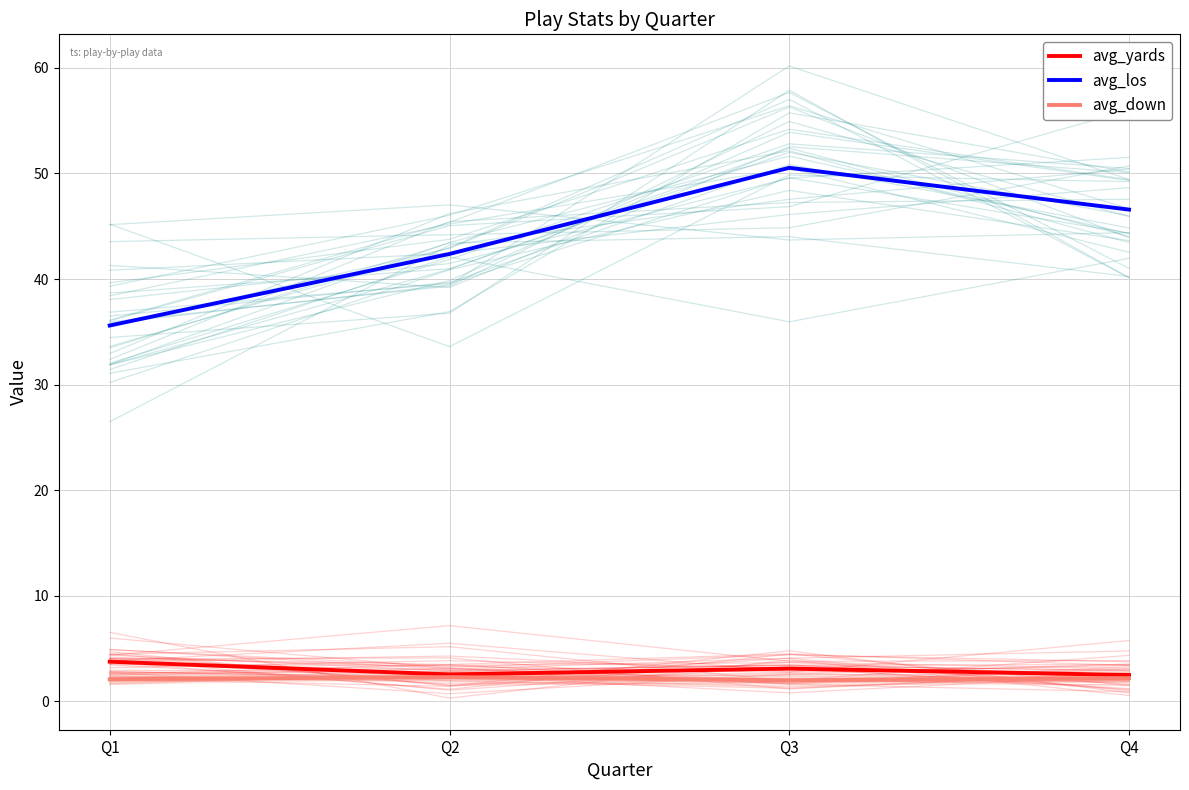

At which label does avg_down traces reach its peak?

Q4